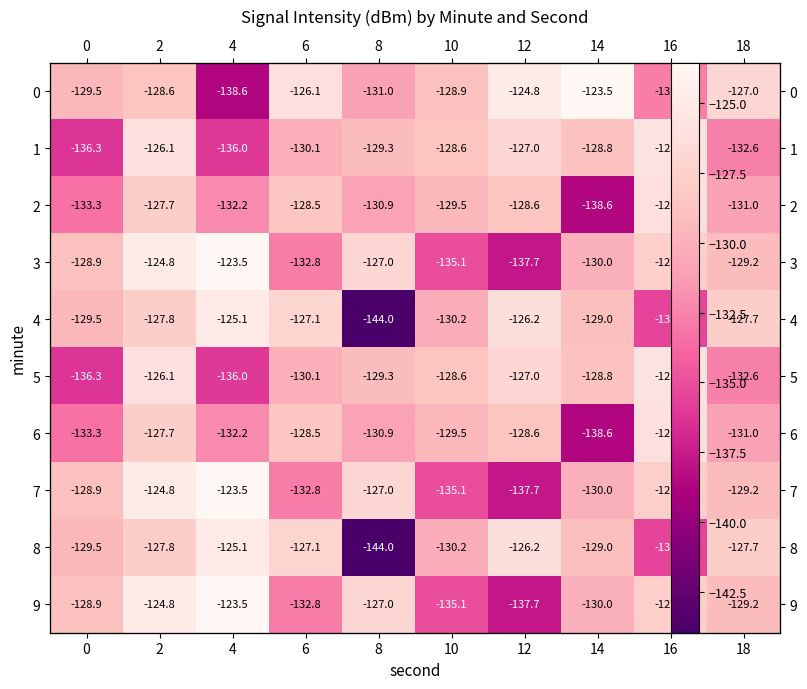

The 6 series shows -130.9 at 8. True or false?

True